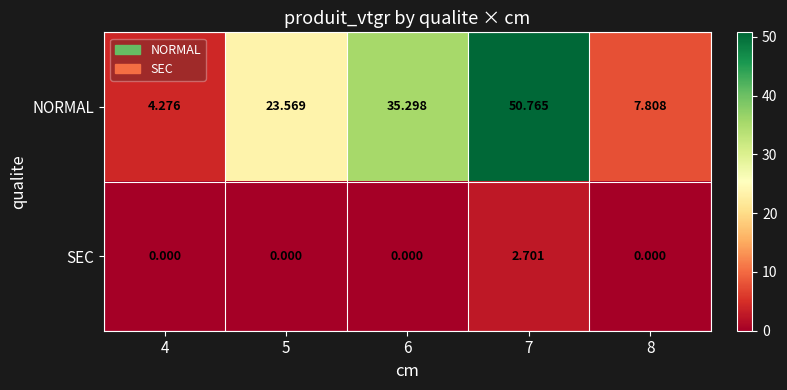

At 7, list the series in order from smallest to largest.

SEC, NORMAL